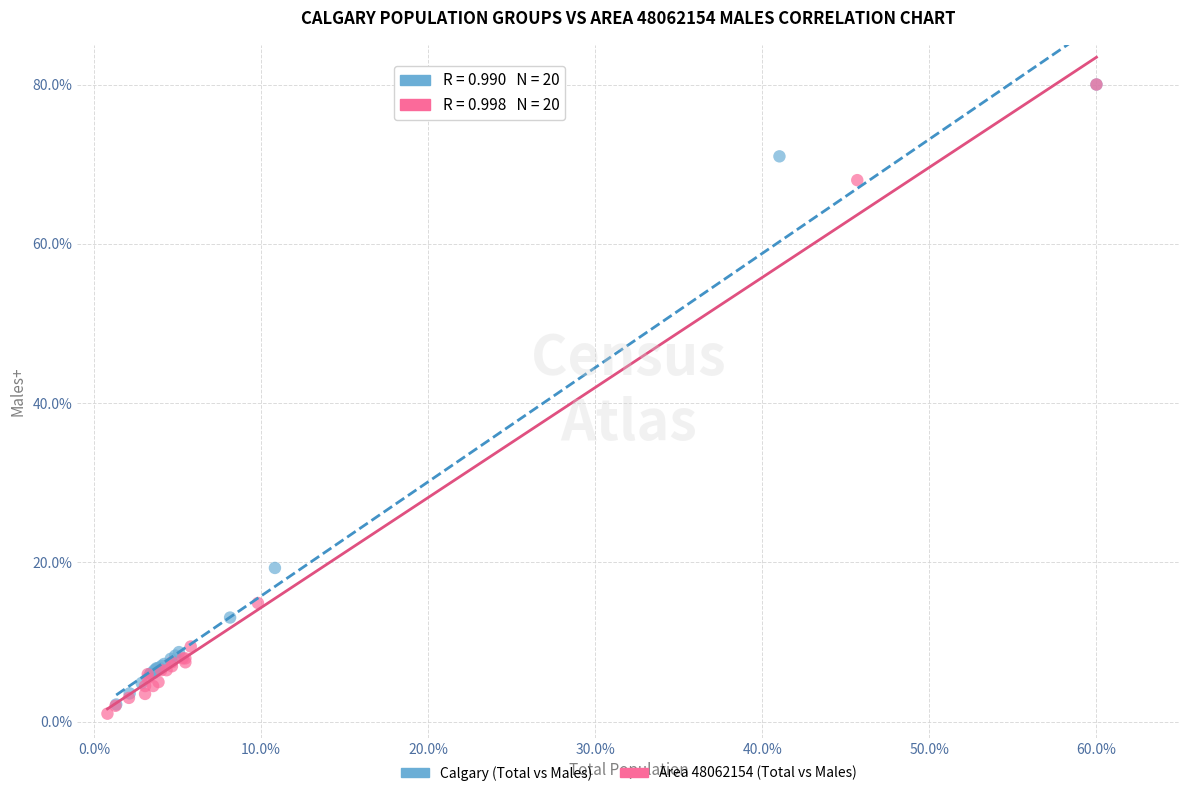

Which series has the largest Y range (max minus min)?

Area 48062154 (Total vs Males)